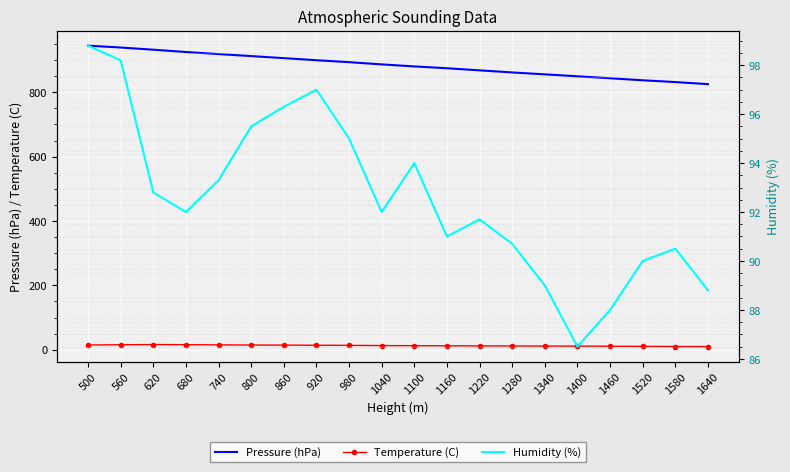

True or false: Pressure (hPa) and Temperature (C) intersect in this chart.

False